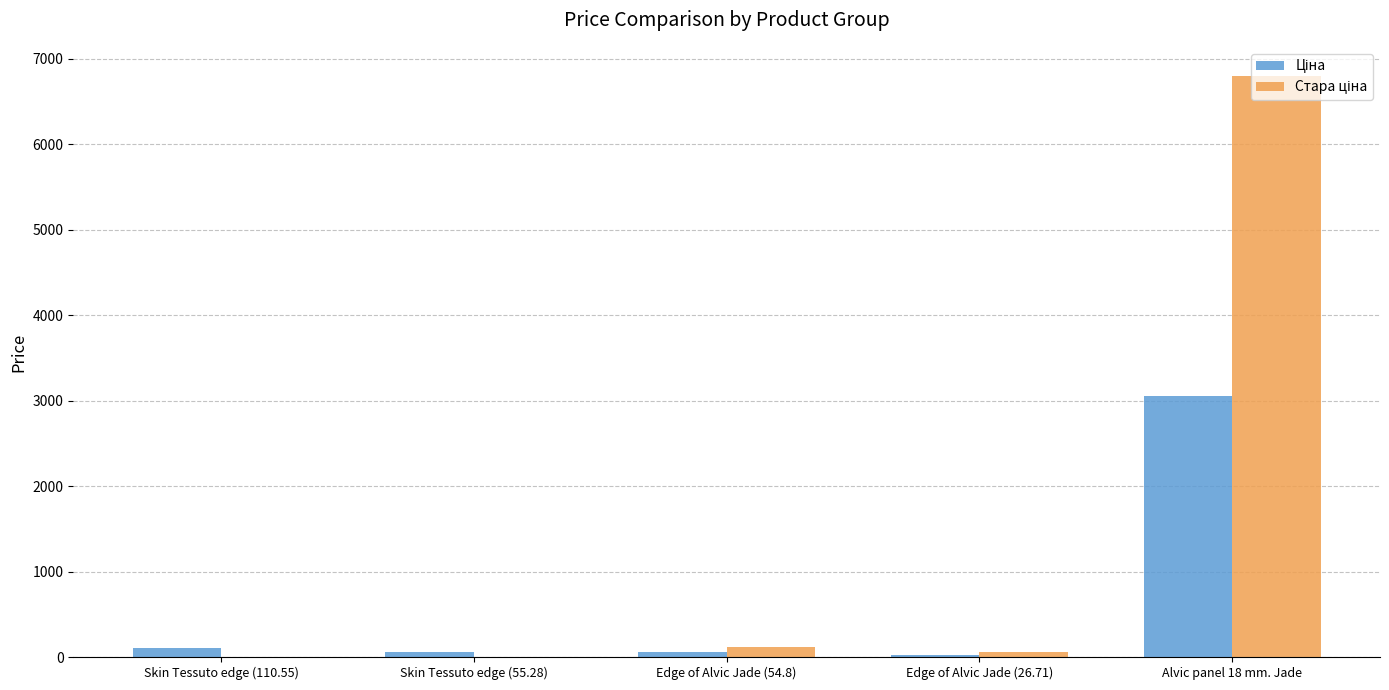

At which category is the sum across all series the highest?

Alvic panel 18 mm. Jade